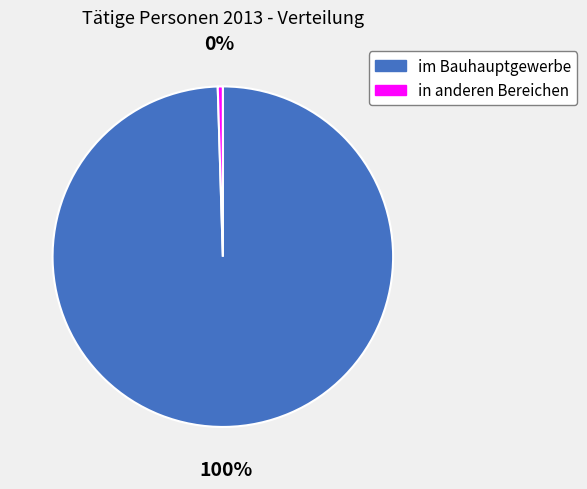

Rank the categories by value from highest to lowest.

im Bauhauptgewerbe, in anderen Bereichen